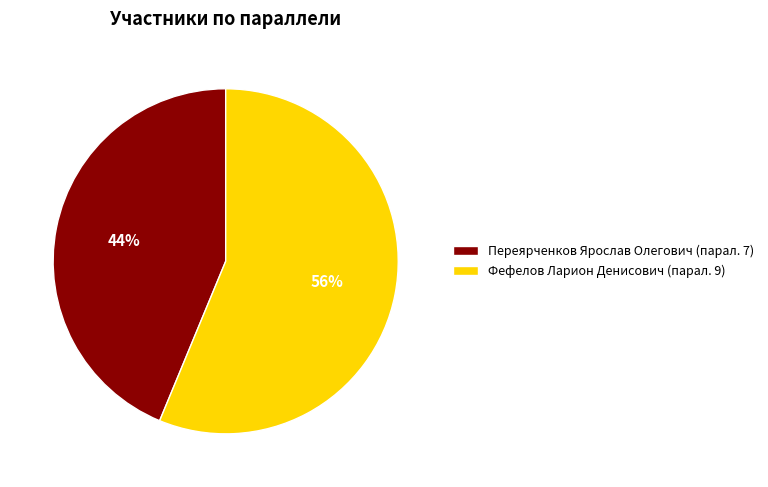

To the nearest percent, what is the average slice percentage?

50%